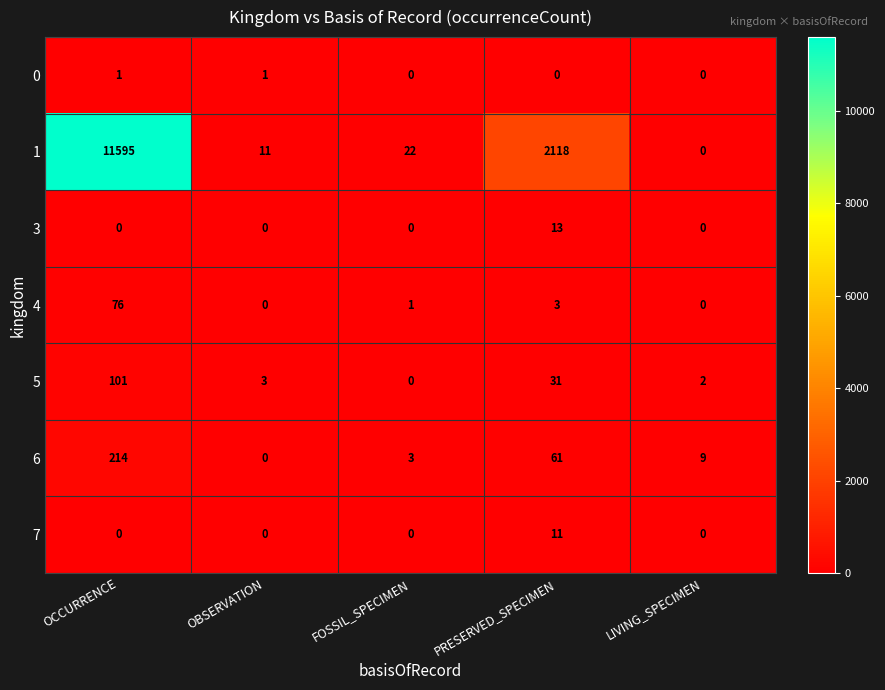

How many series are shown in this chart?

7